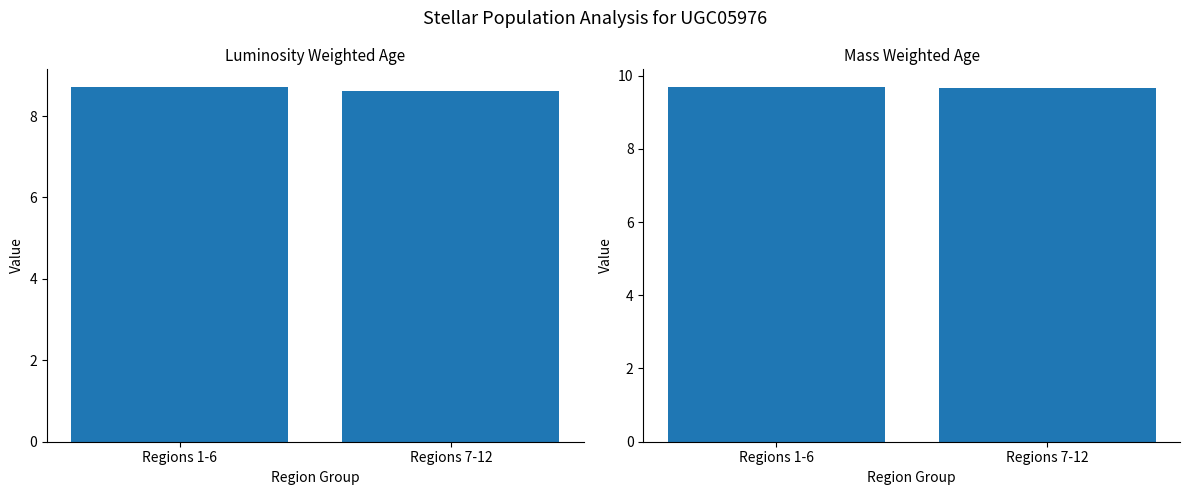

At which label does Mass Weighted Age reach its minimum?

Regions 7-12